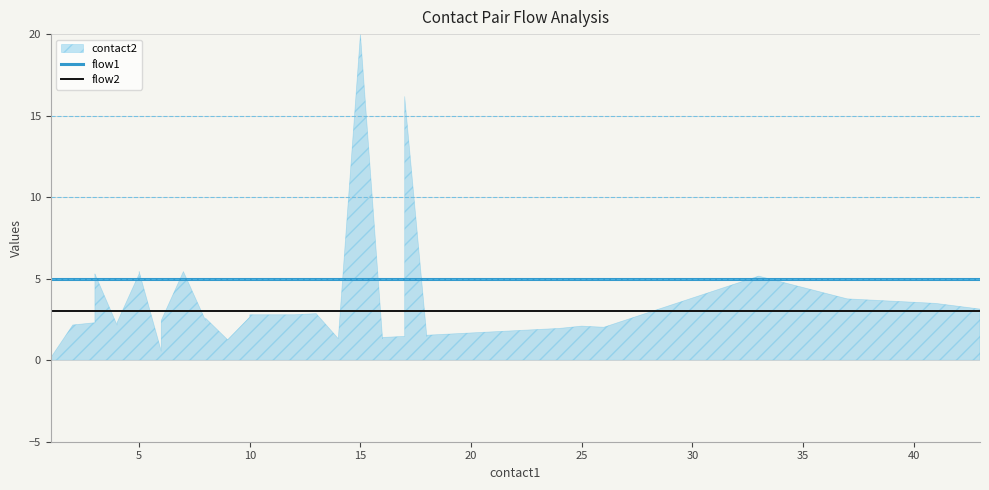

True or false: flow1 has a value of 8 at 10.

False